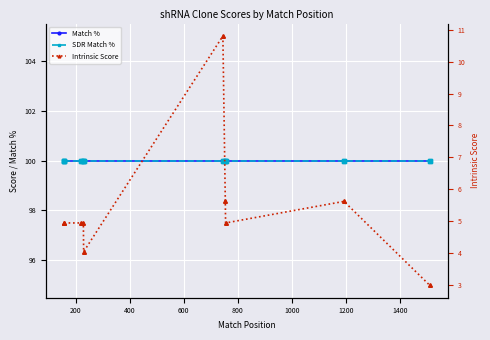

True or false: Intrinsic Score and Match % intersect in this chart.

False